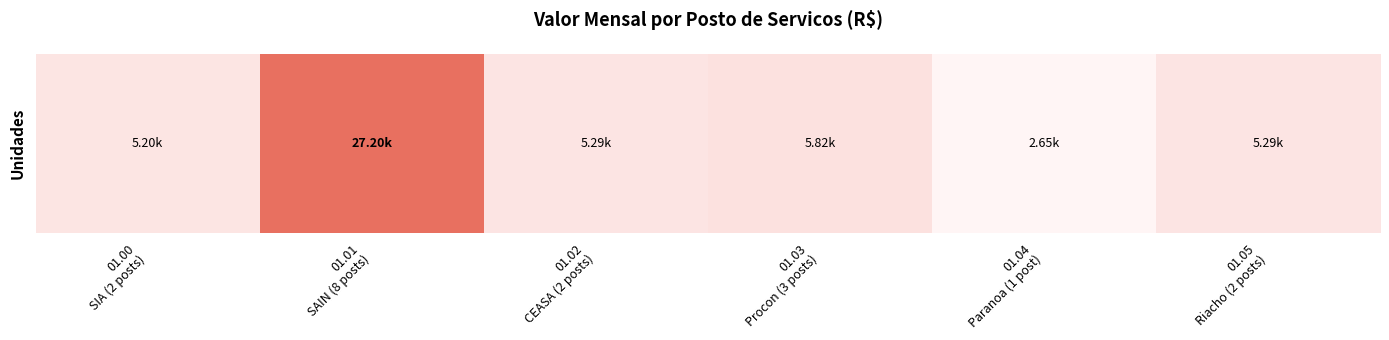

Rank the categories by value from highest to lowest.

01.01
SAIN (8 posts), 01.03
Procon (3 posts), 01.02
CEASA (2 posts), 01.05
Riacho (2 posts), 01.00
SIA (2 posts), 01.04
Paranoa (1 post)